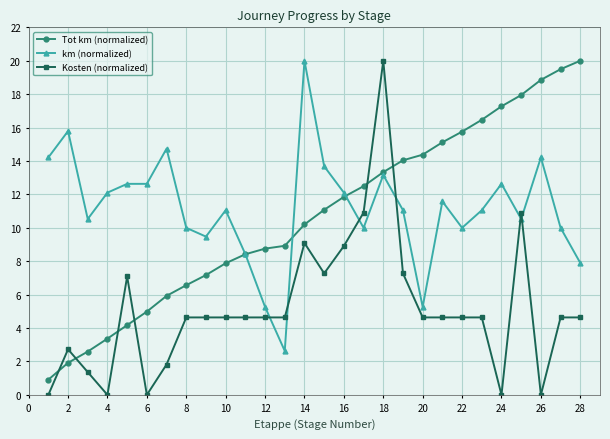

Which series has the largest range (max minus min)?

Kosten (normalized)